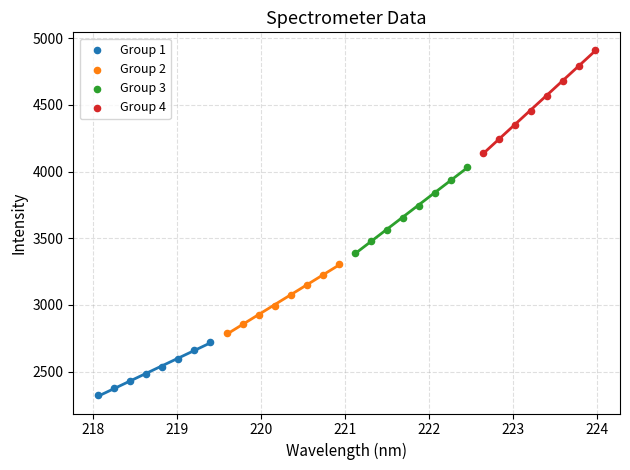

Which series reaches the maximum Y coordinate?

Group 4